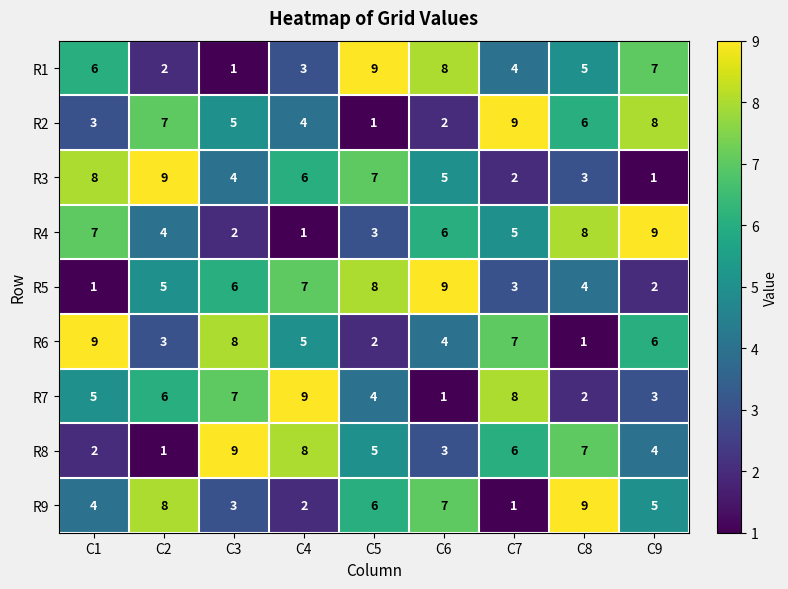

What is the greatest value displayed?

9